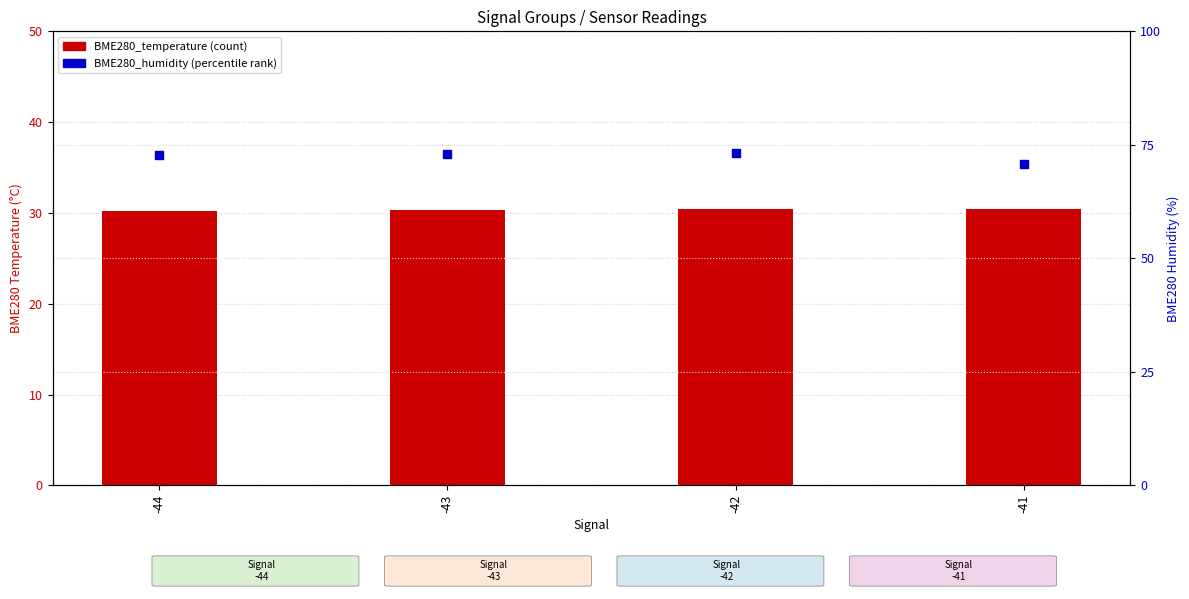

Which series has the largest total across all categories?

BME280_humidity